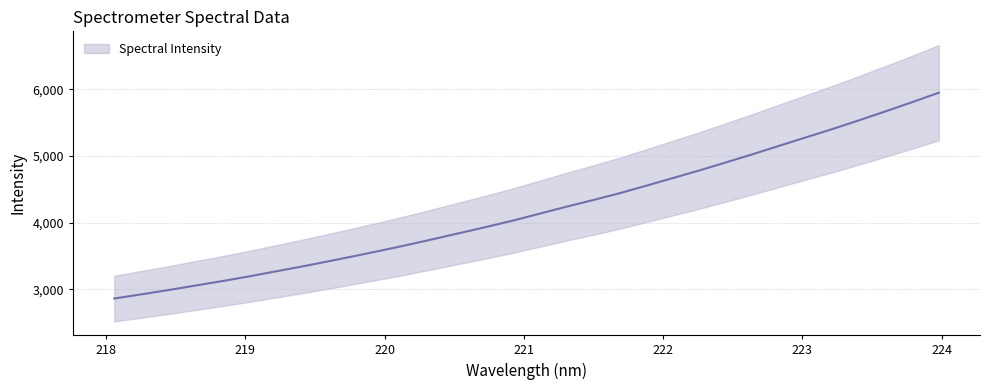

The chart shows a value of 5405.5 at 223.2172. True or false?

True